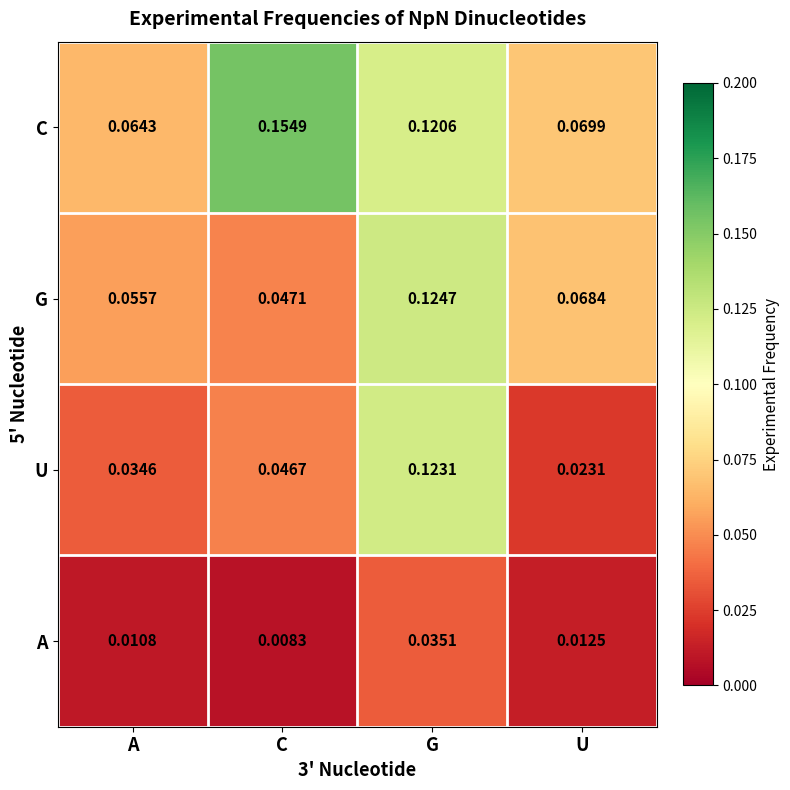

Which series has the widest spread of values?

U